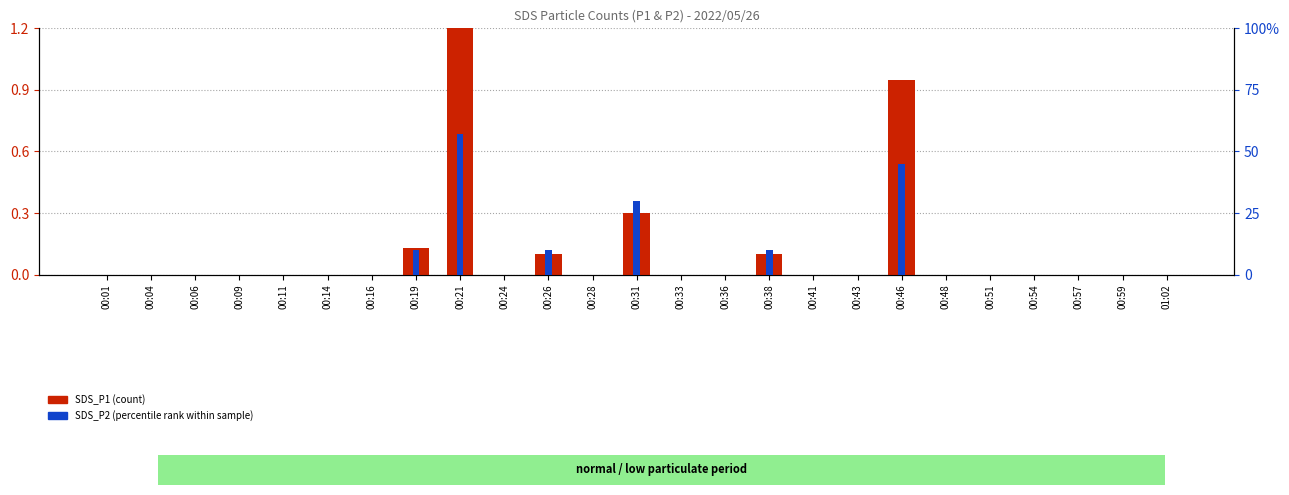

How many values in the SDS_P1 (count) series exceed 0?

6